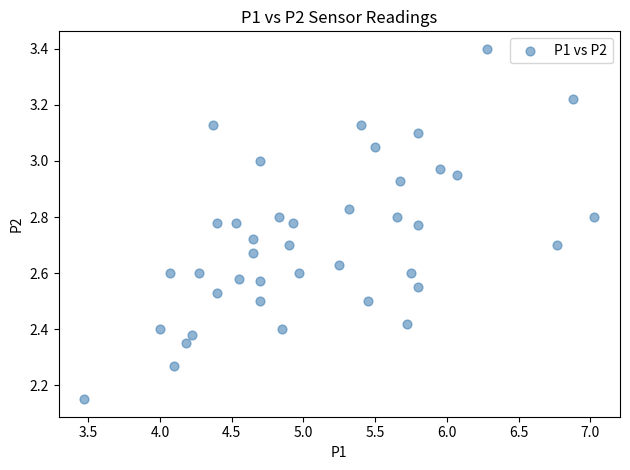

What is the range of X values (max minus min)?

3.6